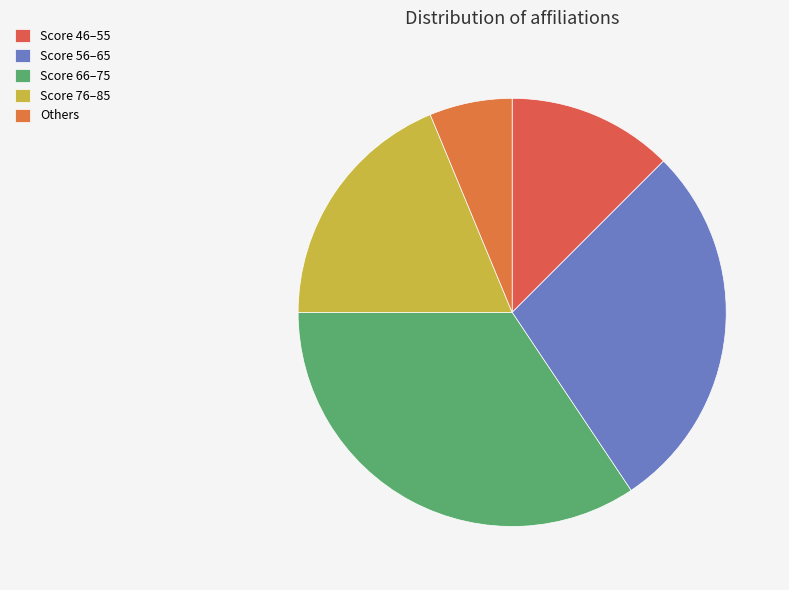

How many slices are in this pie chart?

5